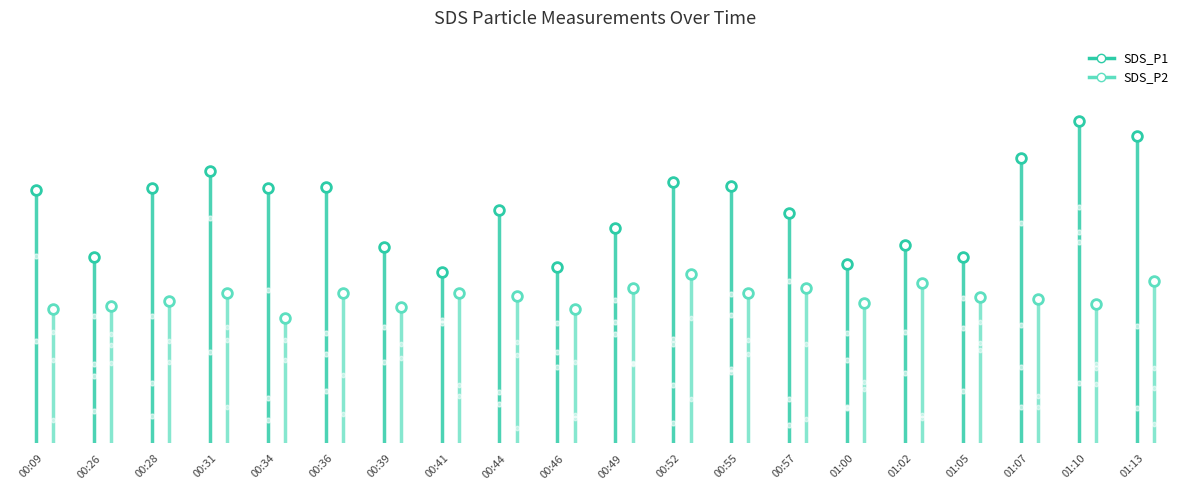

Which series has the largest Y range (max minus min)?

SDS_P1